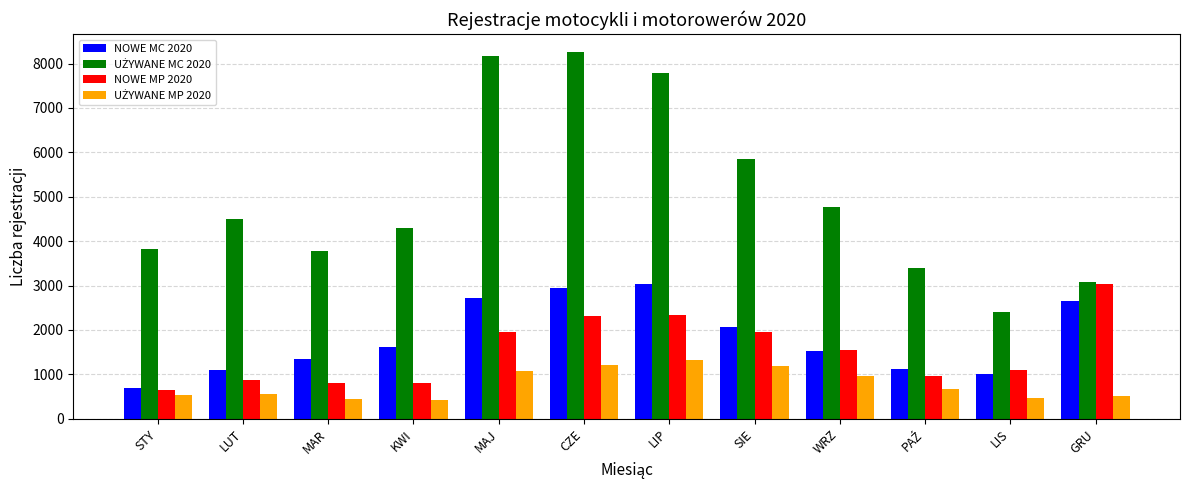

What is the label of the 9th bar from the right?

KWI